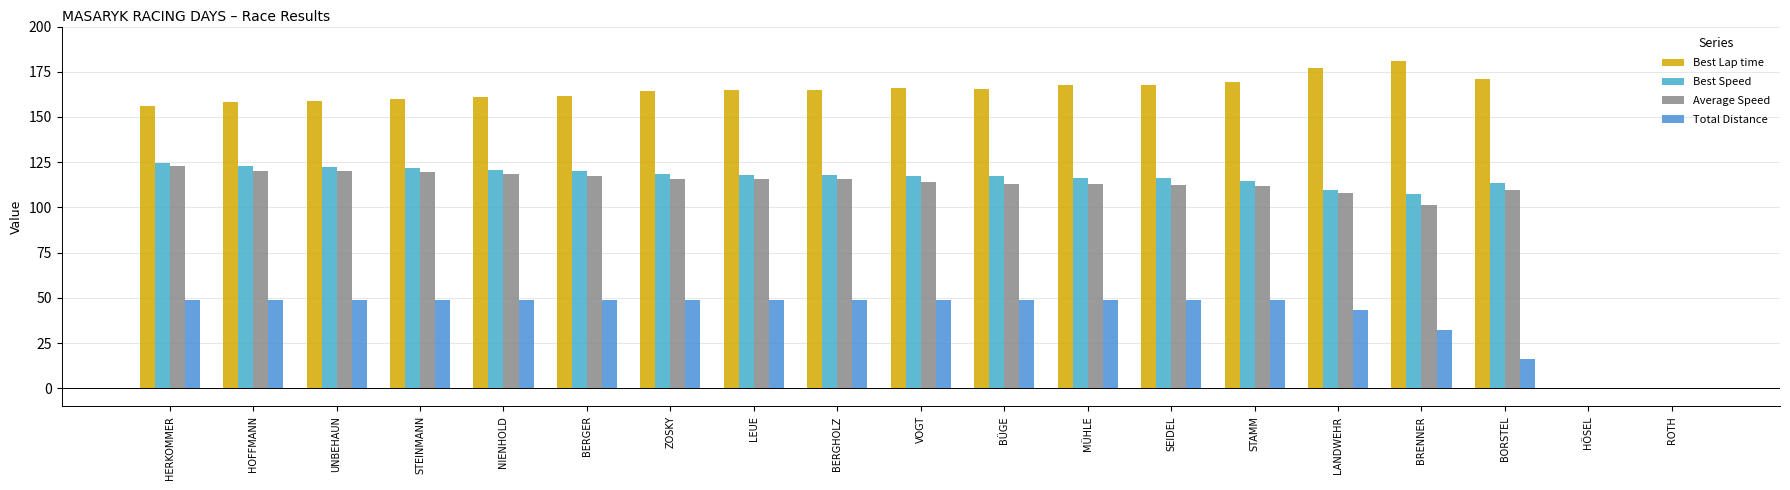

Reading right to left, transcribe all the data shown in this chart.

Best Lap time: ROTH=0.0	HÖSEL=0.0	BORSTEL=171.0	BRENNER=180.8	LANDWEHR=177.0	STAMM=169.3	SEIDEL=167.4	MÜHLE=167.5	BÜGE=165.4	VOGT=166.0	BERGHOLZ=165.1	LEUE=164.9	ZOSKY=164.5	BERGER=161.6	NIENHOLD=160.8	STEINMANN=159.8	UNBEHAUN=159.0	HOFFMANN=158.6	HERKOMMER=155.9
Best Speed: ROTH=0.0	HÖSEL=0.0	BORSTEL=113.8	BRENNER=107.6	LANDWEHR=109.9	STAMM=114.9	SEIDEL=116.2	MÜHLE=116.1	BÜGE=117.6	VOGT=117.2	BERGHOLZ=117.8	LEUE=117.9	ZOSKY=118.3	BERGER=120.3	NIENHOLD=121.0	STEINMANN=121.7	UNBEHAUN=122.3	HOFFMANN=122.7	HERKOMMER=124.8
Average Speed: ROTH=0.0	HÖSEL=0.0	BORSTEL=109.5	BRENNER=101.3	LANDWEHR=107.9	STAMM=111.8	SEIDEL=112.2	MÜHLE=112.9	BÜGE=113.0	VOGT=113.8	BERGHOLZ=115.7	LEUE=115.7	ZOSKY=115.9	BERGER=117.5	NIENHOLD=118.3	STEINMANN=119.3	UNBEHAUN=119.9	HOFFMANN=120.0	HERKOMMER=122.9
Total Distance: ROTH=0.0	HÖSEL=0.0	BORSTEL=16.2	BRENNER=32.4	LANDWEHR=43.2	STAMM=48.6	SEIDEL=48.6	MÜHLE=48.6	BÜGE=48.6	VOGT=48.6	BERGHOLZ=48.6	LEUE=48.6	ZOSKY=48.6	BERGER=48.6	NIENHOLD=48.6	STEINMANN=48.6	UNBEHAUN=48.6	HOFFMANN=48.6	HERKOMMER=48.6